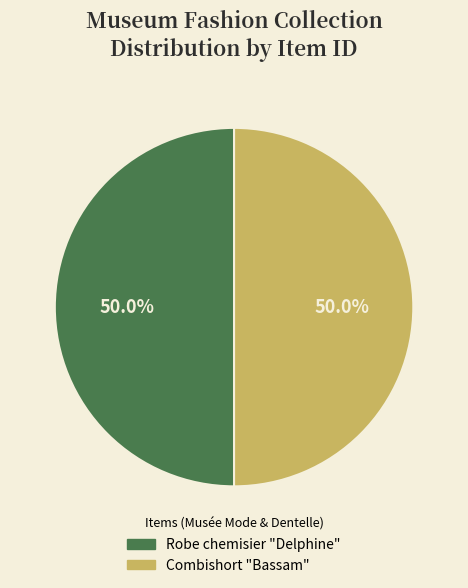

Approximately how many times larger is the value at Combishort "Bassam" compared to Robe chemisier "Delphine"?

1.0